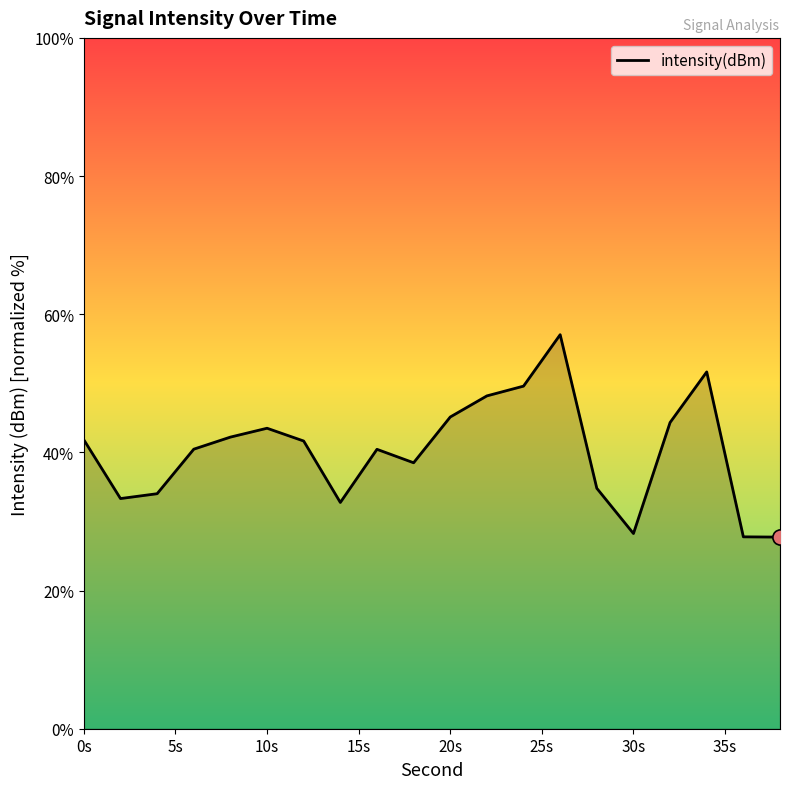

What is the difference between the maximum and minimum values?

29.3